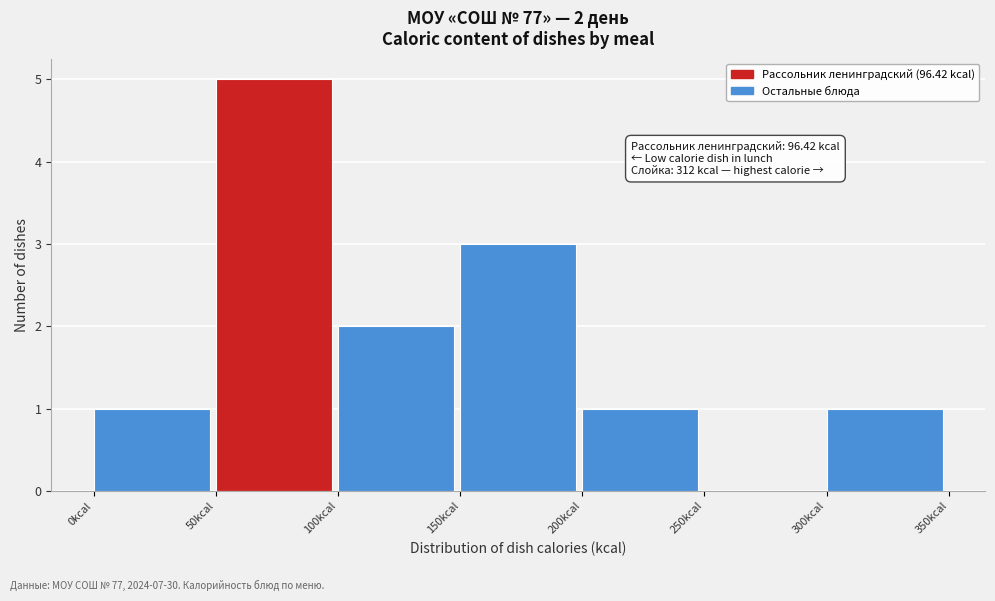

Which range on the x-axis has the tallest bar?

50 to 100